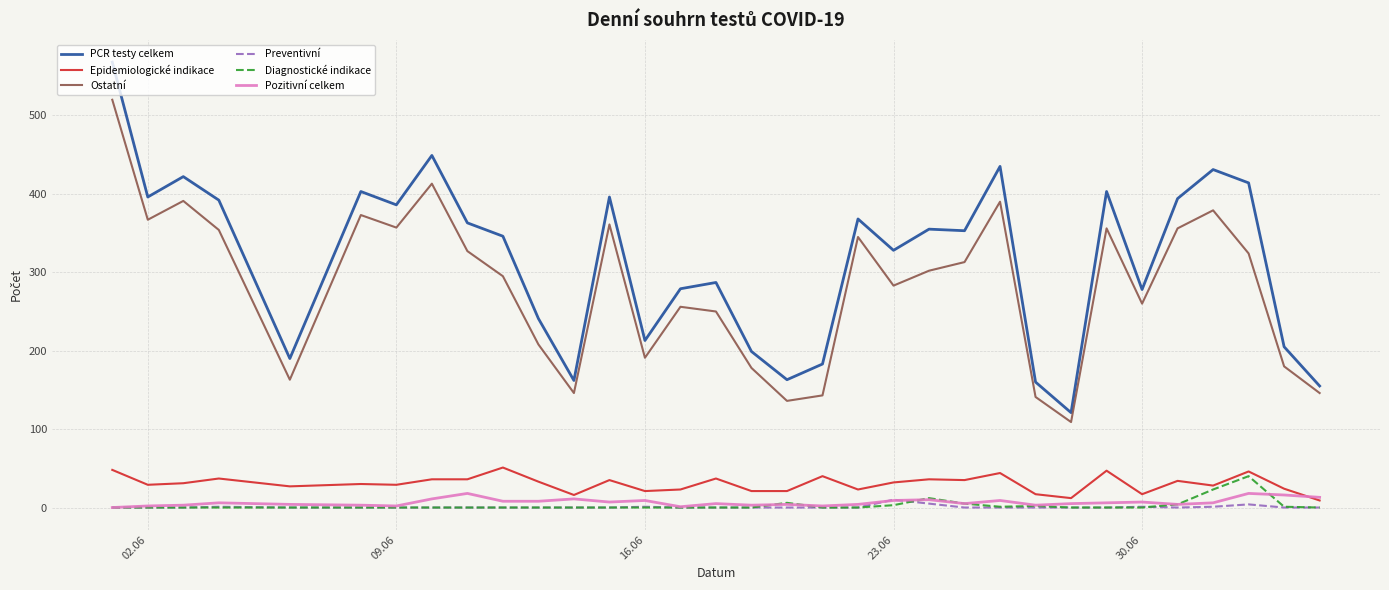

What is the maximum value shown in the chart?

568